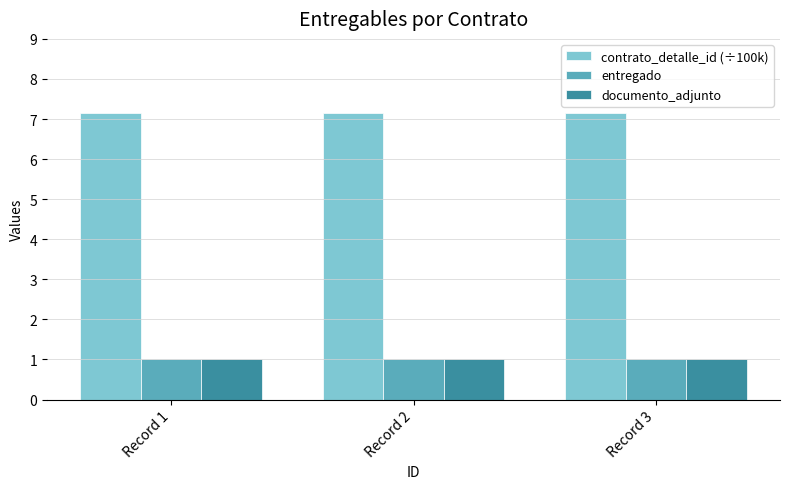

What is the maximum value shown in the chart?

7.1